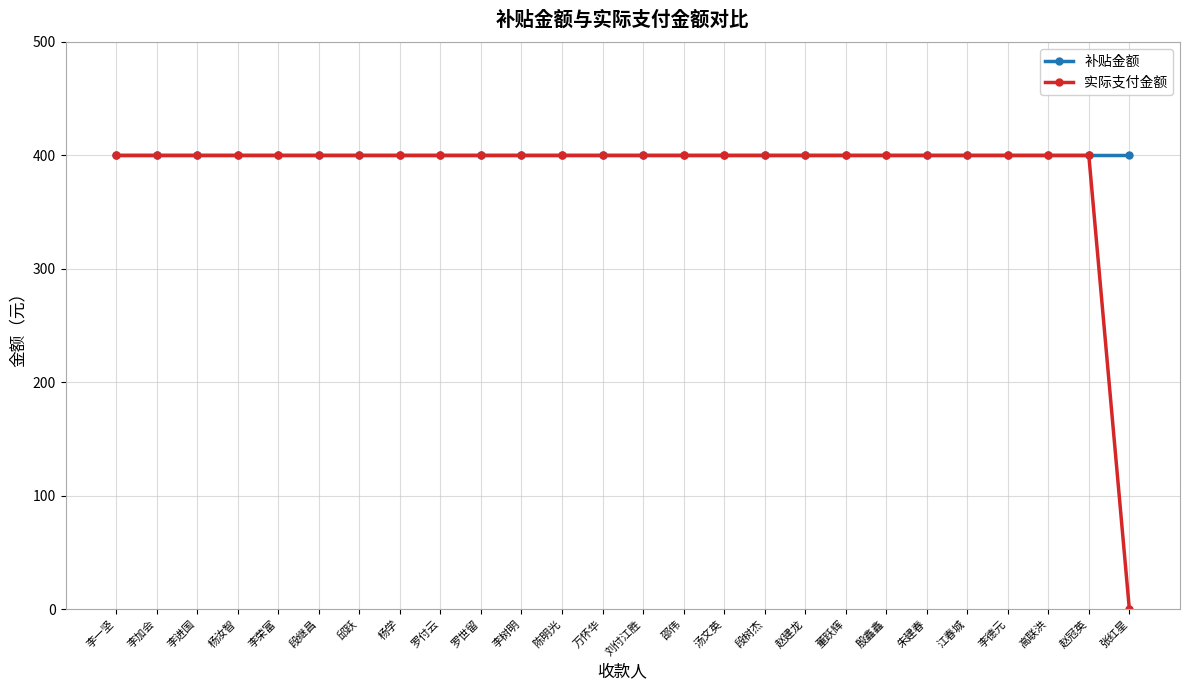

At how many categories does at least one series exceed 321?

26